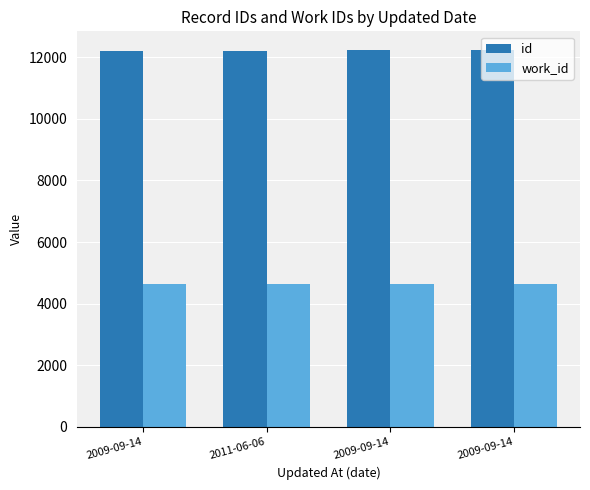

How many bars are there in each group?

2